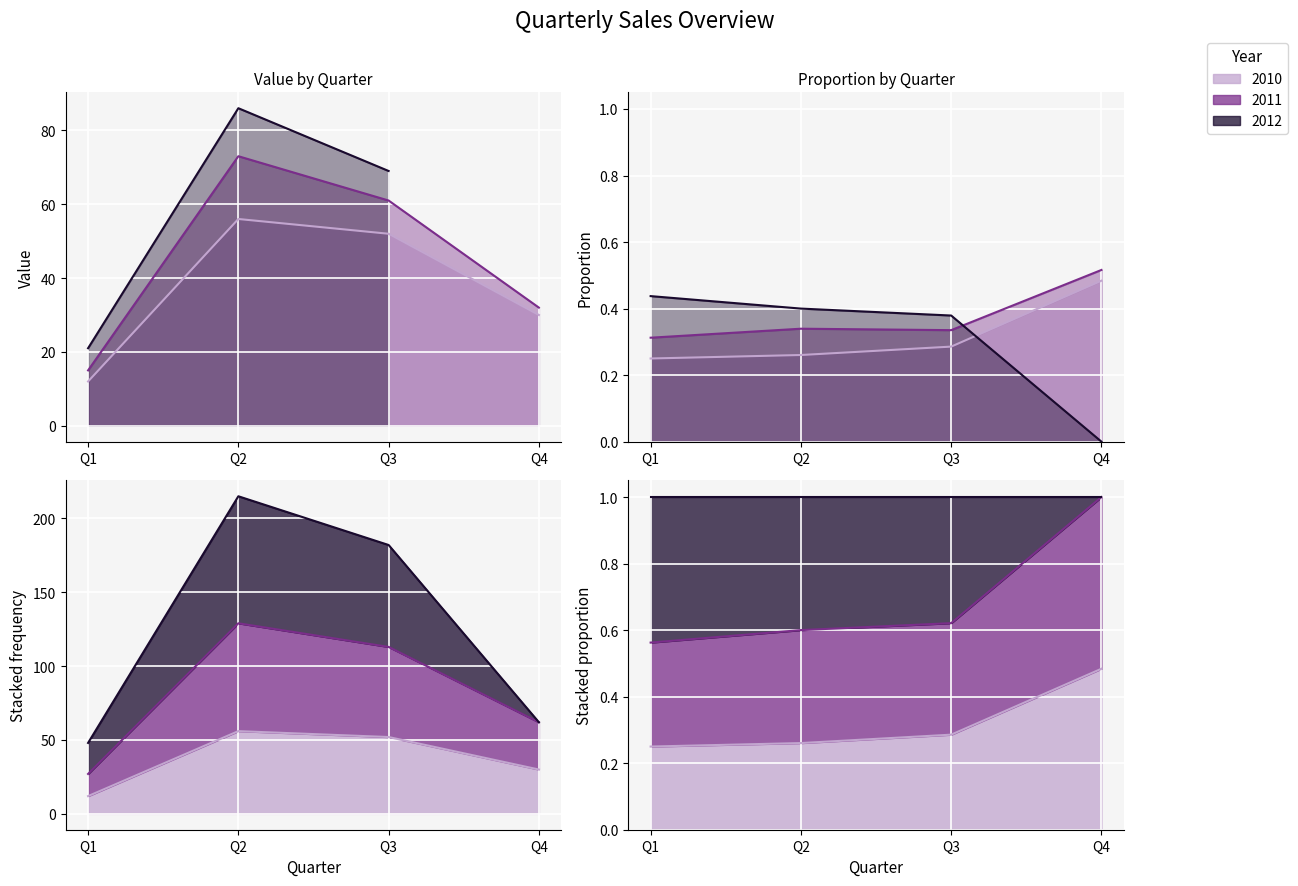

What is the average value of the 2011 series?

45